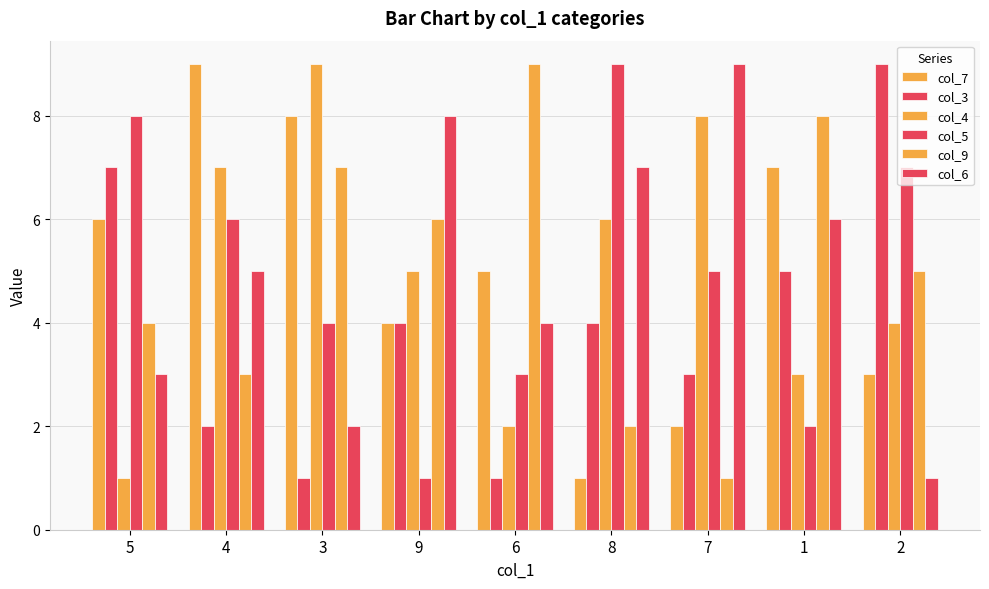

Are the bars grouped side by side (vs. stacked)?

Yes